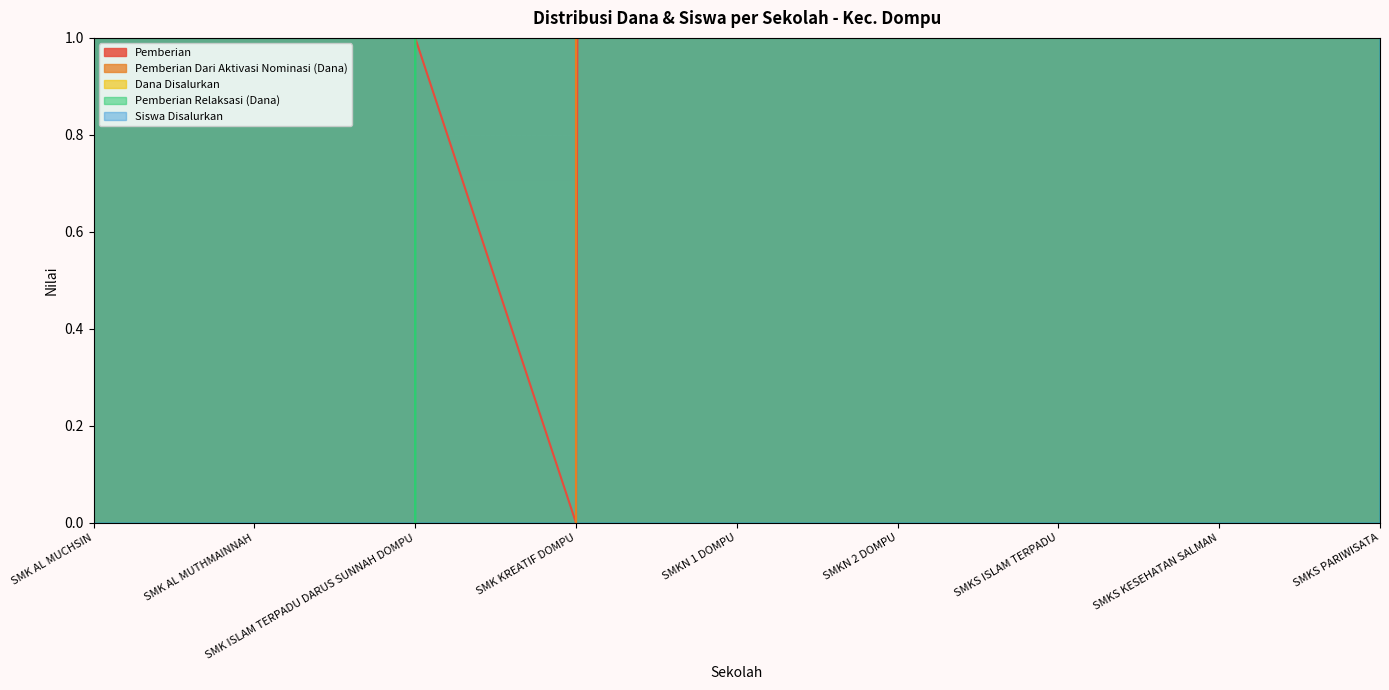

List the series in order of their peak value, highest first.

Dana Disalurkan, Pemberian Dari Aktivasi Nominasi (Dana), Pemberian Relaksasi (Dana), Siswa Disalurkan, Pemberian